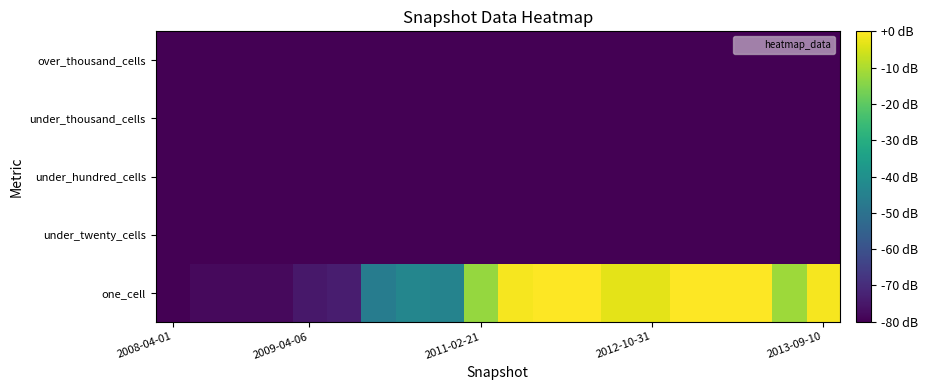

Reading left to right, what are all the values shown in this chart?

one_cell: -80.0	-77.9	-77.9	-77.9	-74.7	-73.7	-46.3	-43.2	-44.2	-12.6	-1.1	0.0	0.0	-3.2	-3.2	0.0	0.0	0.0	-11.6	-1.1
under_twenty_cells: -80.0	-80.0	-80.0	-80.0	-80.0	-80.0	-80.0	-80.0	-80.0	-80.0	-80.0	-80.0	-80.0	-80.0	-80.0	-80.0	-80.0	-80.0	-80.0	-80.0
under_hundred_cells: -80.0	-80.0	-80.0	-80.0	-80.0	-80.0	-80.0	-80.0	-80.0	-80.0	-80.0	-80.0	-80.0	-80.0	-80.0	-80.0	-80.0	-80.0	-80.0	-80.0
under_thousand_cells: -80.0	-80.0	-80.0	-80.0	-80.0	-80.0	-80.0	-80.0	-80.0	-80.0	-80.0	-80.0	-80.0	-80.0	-80.0	-80.0	-80.0	-80.0	-80.0	-80.0
over_thousand_cells: -80.0	-80.0	-80.0	-80.0	-80.0	-80.0	-80.0	-80.0	-80.0	-80.0	-80.0	-80.0	-80.0	-80.0	-80.0	-80.0	-80.0	-80.0	-80.0	-80.0